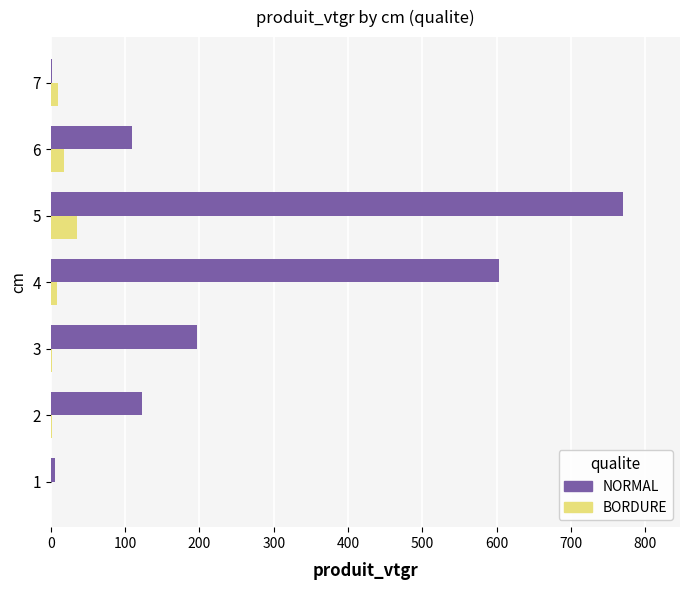

What is the sum of all NORMAL values?

1808.9